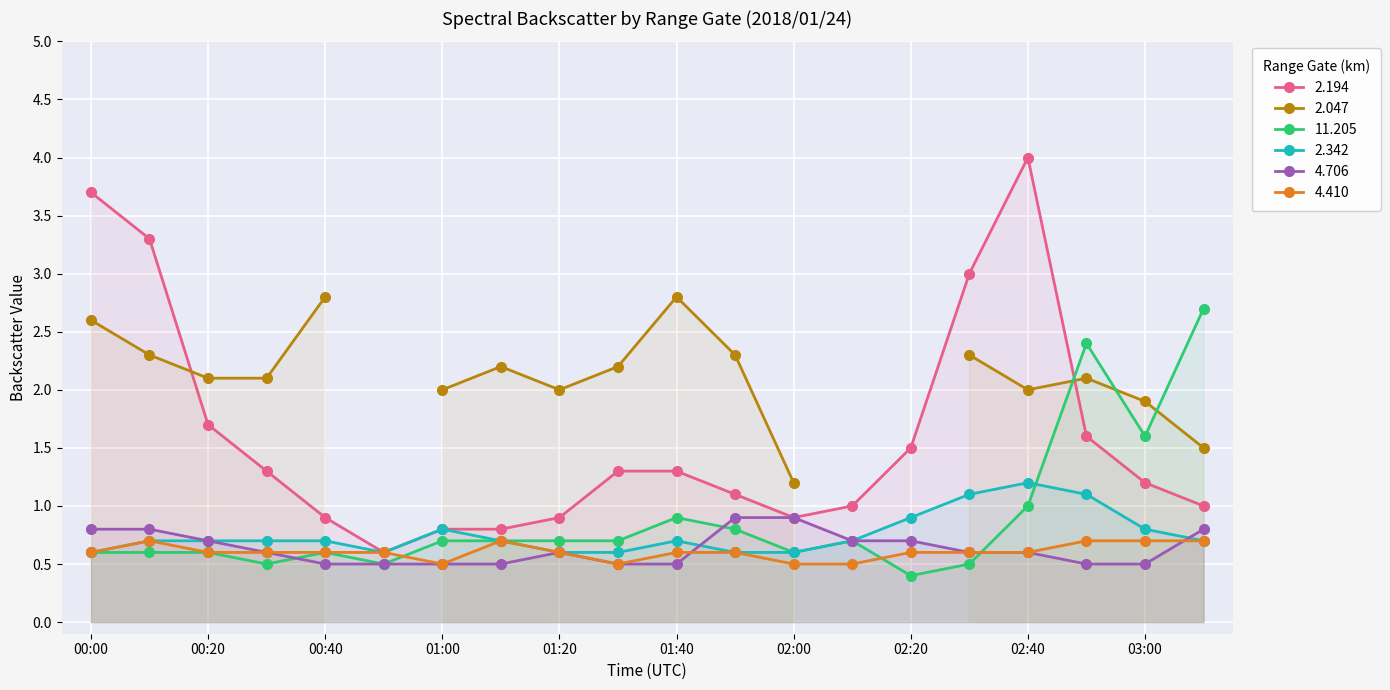

The value of 11.205 at 01:40 is 0.9. True or false?

True